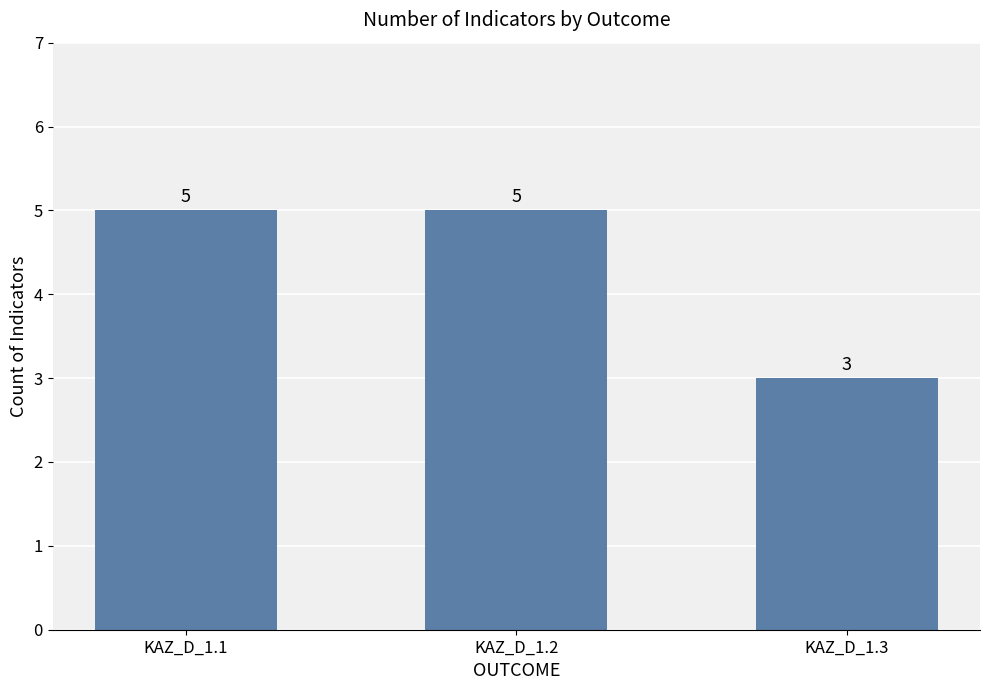

Reading right to left, transcribe all the data shown in this chart.

3	5	5